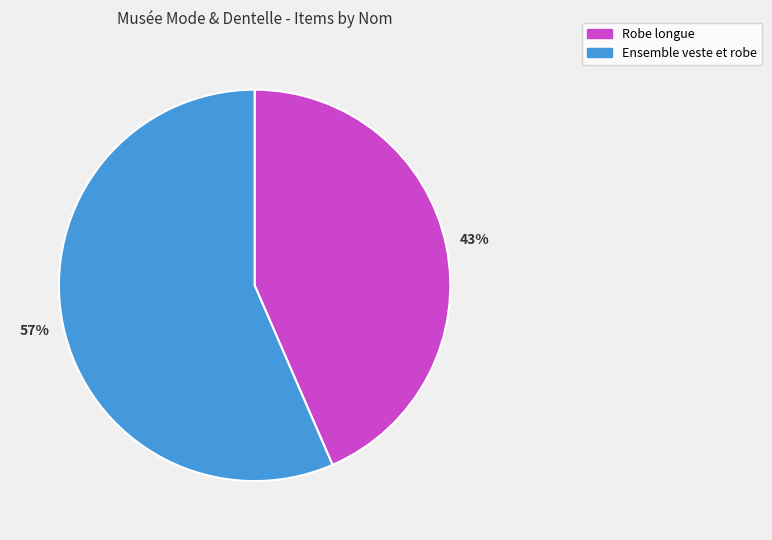

What is the largest slice in the pie chart?

Ensemble veste et robe